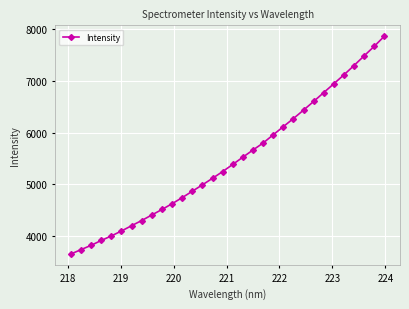

Count the number of categories in the chart.

32